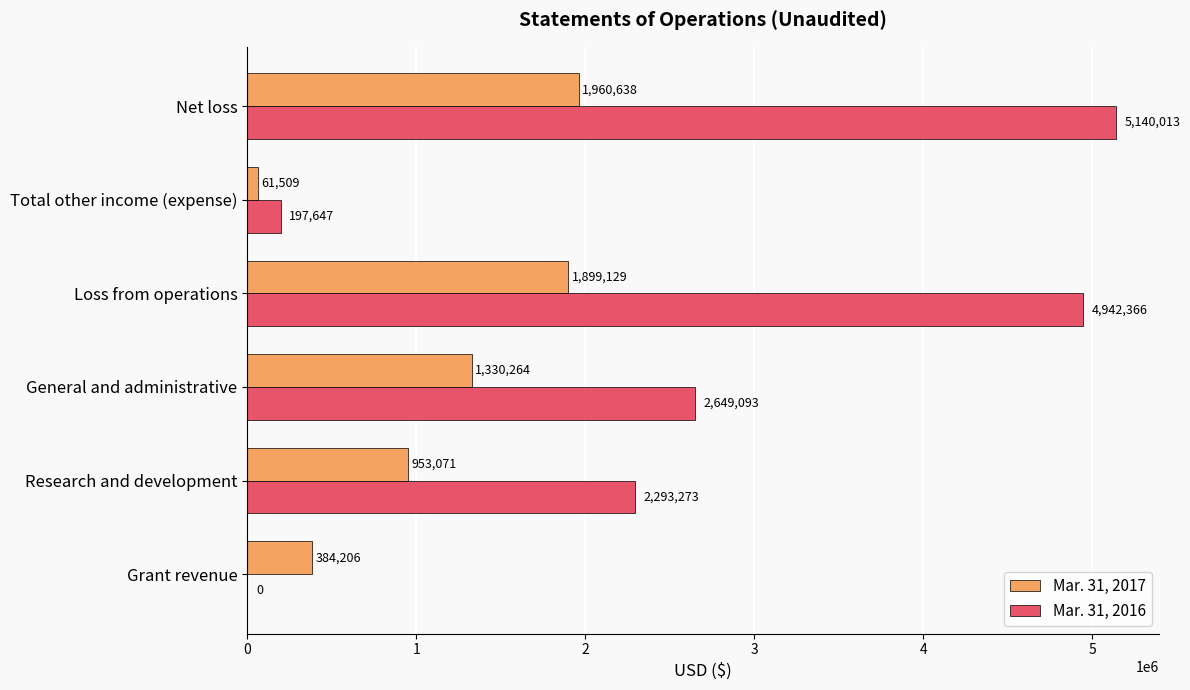

At which category is the sum across all series the highest?

Net loss